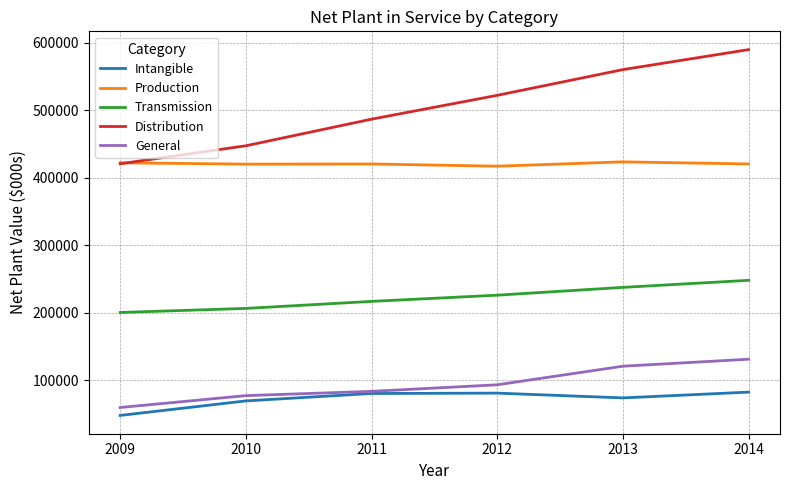

What is the total value across all series at 2011?

1288304